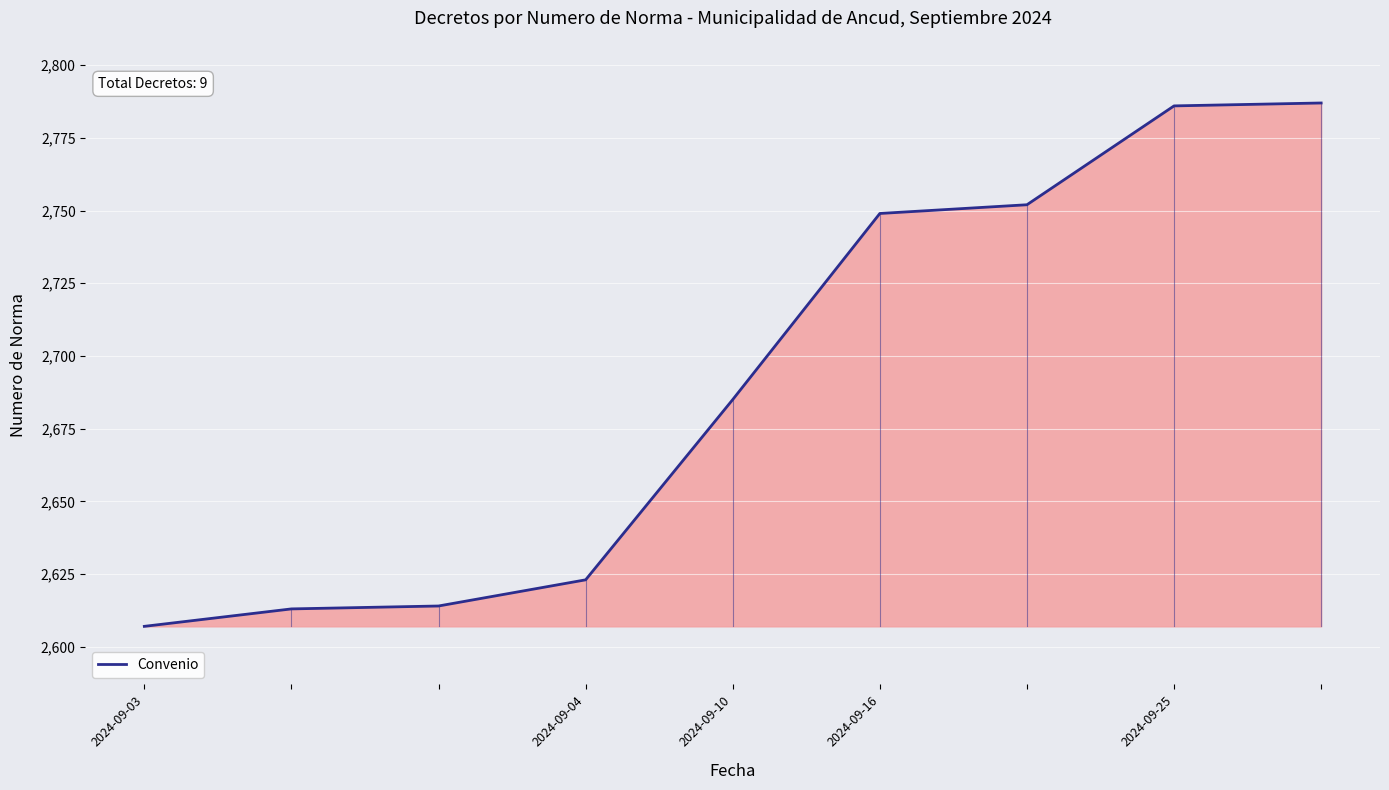

Reading left to right, transcribe all the data shown in this chart.

2607	2613	2614	2623	2685	2749	2752	2786	2787